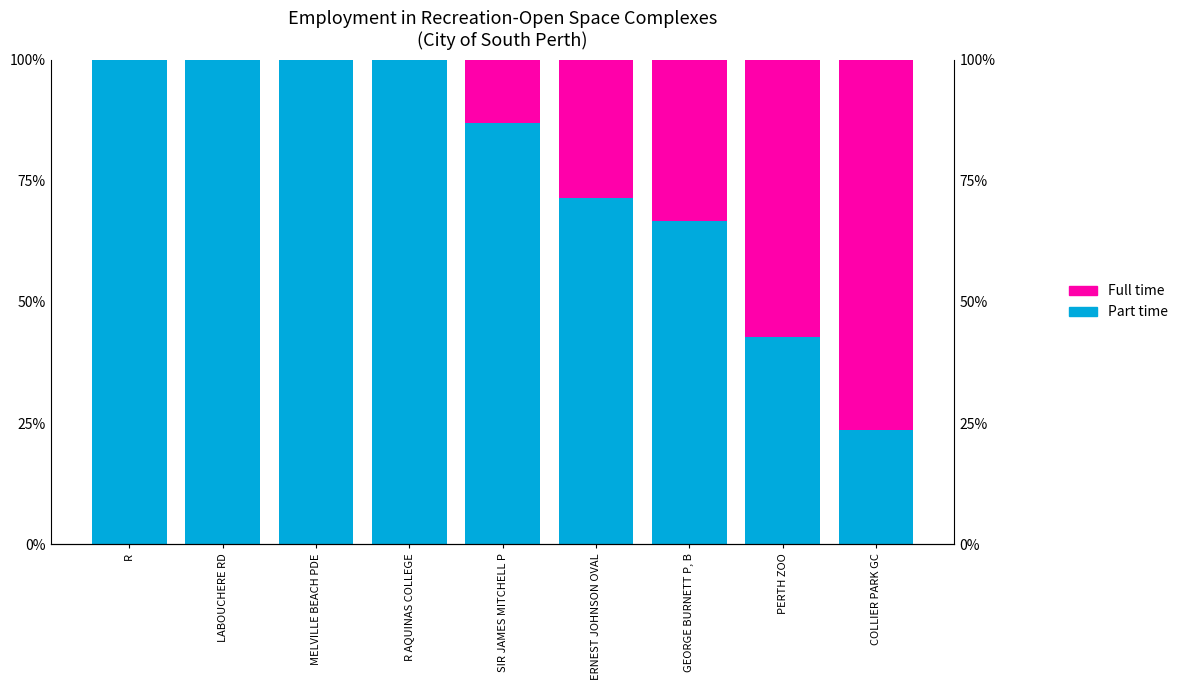

Count the number of data series in this chart.

2